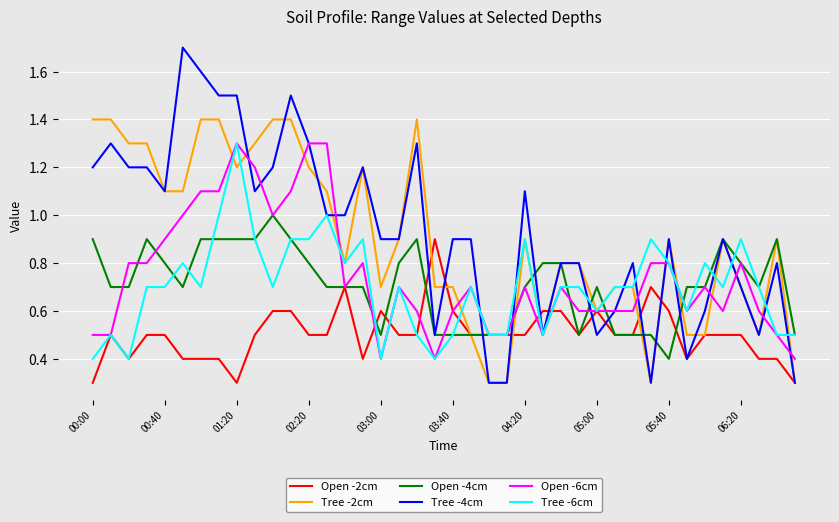

Count the number of data series in this chart.

6